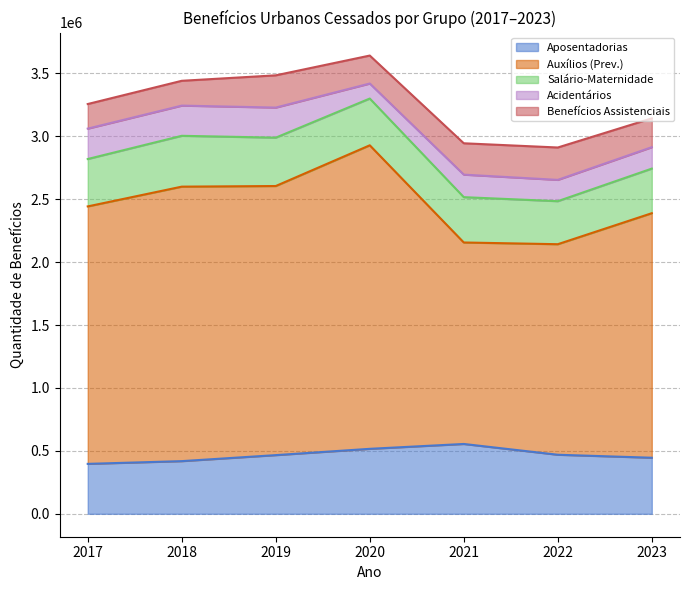

Reading left to right, list all the values displayed in this chart.

Aposentadorias: 2017=396883	2018=418584	2019=466327	2020=516388	2021=554986	2022=469366	2023=445574
Auxílios (Prev.): 2017=2045679	2018=2181008	2019=2138224	2020=2411723	2021=1600915	2022=1672851	2023=1943013
Salário-Maternidade: 2017=376597	2018=403961	2019=384324	2020=371473	2021=360187	2022=341873	2023=354364
Acidentários: 2017=241464	2018=239964	2019=239028	2020=119394	2021=178975	2022=169278	2023=170276
Benefícios Assistenciais: 2017=195423	2018=197134	2019=256115	2020=222205	2021=249076	2022=257284	2023=229067